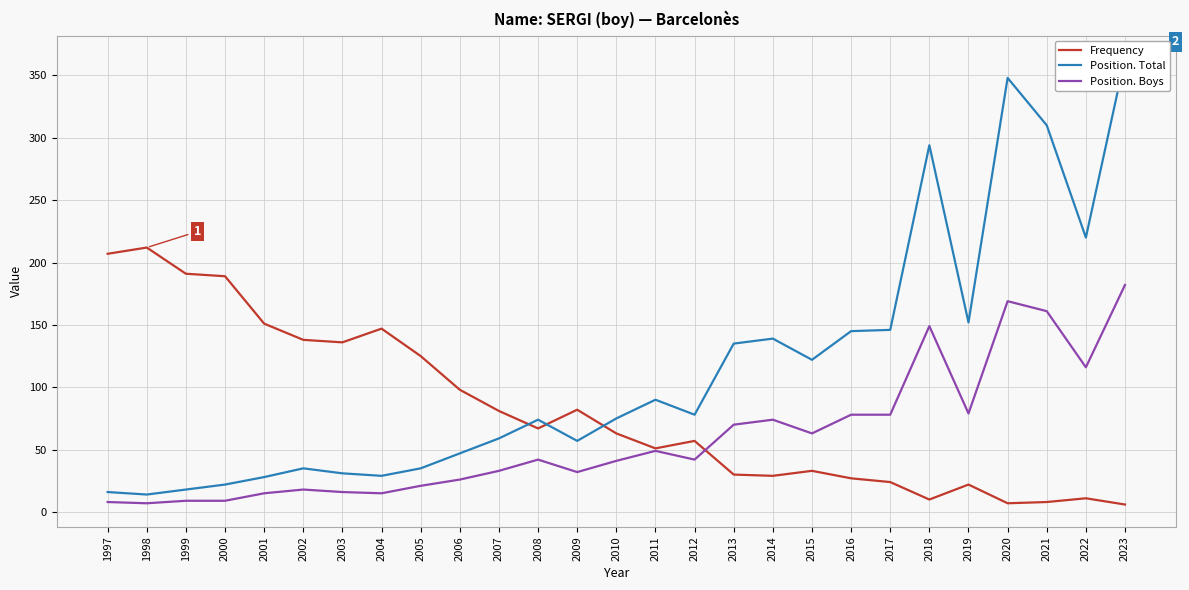

List the labels in order of Frequency value, smallest first.

2023, 2020, 2021, 2018, 2022, 2019, 2017, 2016, 2014, 2013, 2015, 2011, 2012, 2010, 2008, 2007, 2009, 2006, 2005, 2003, 2002, 2004, 2001, 2000, 1999, 1997, 1998